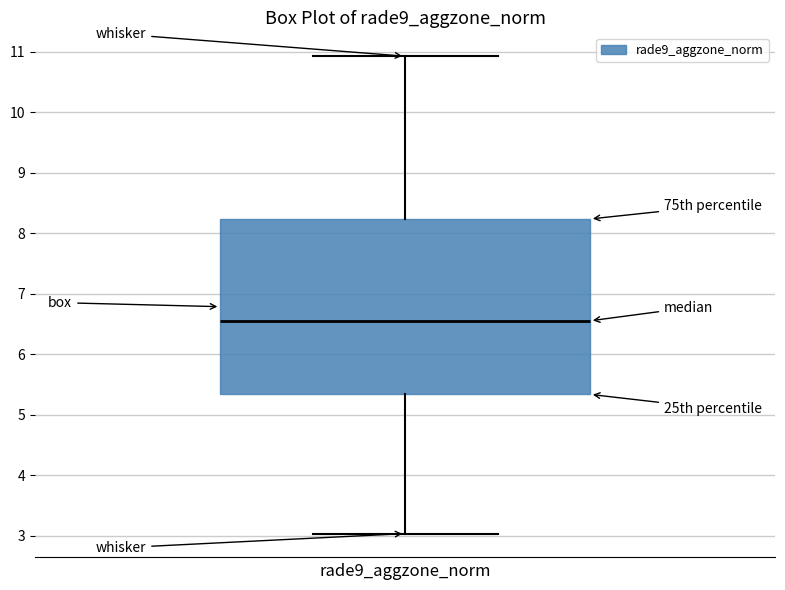

Read this box plot against the y-axis: the position of the median line, the range covered by the box, and the ends of both whiskers. The values are not printed on the chart, so give them approximately, as read against the axis.

median 6.6, box 5.3 to 8.2, whiskers 3.0 to 10.9